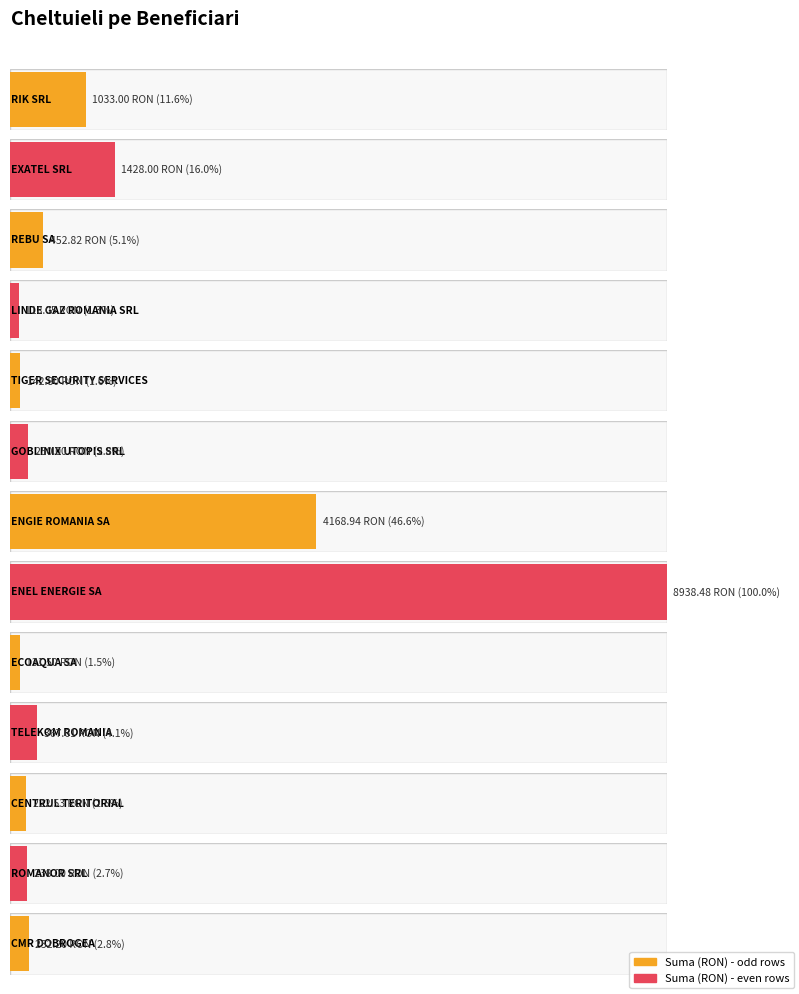

True or false: the data shows 8938.5 at ENEL ENERGIE SA.

True